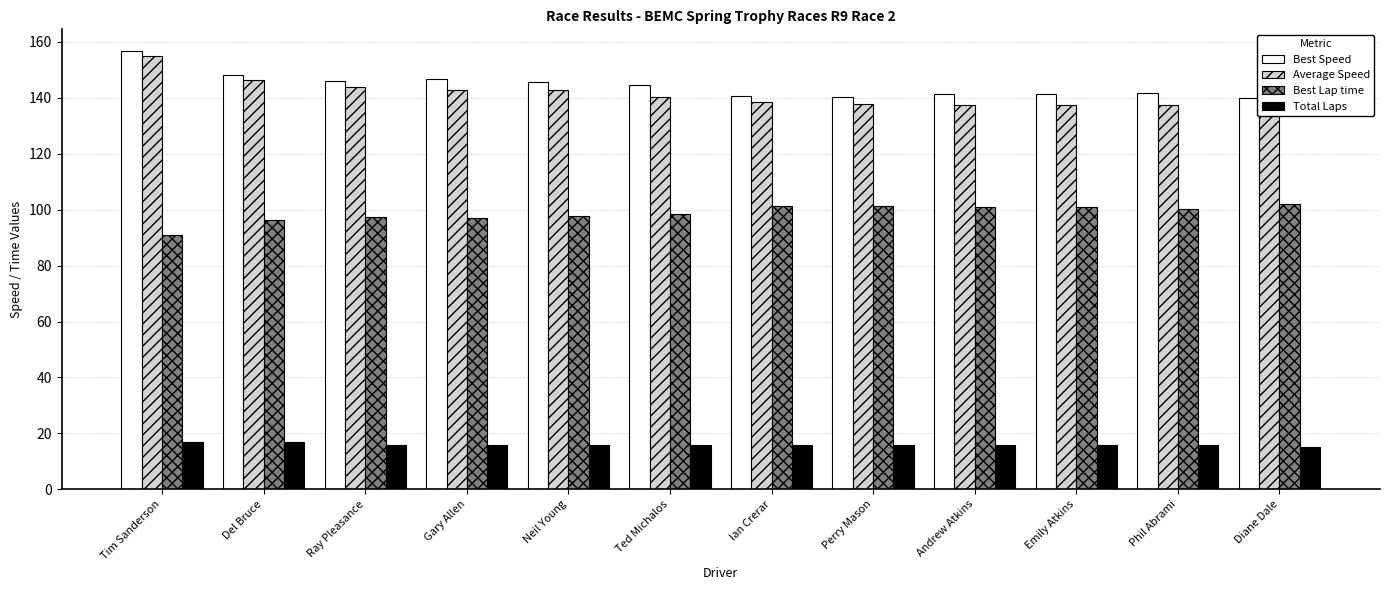

Are the bars horizontal?

No